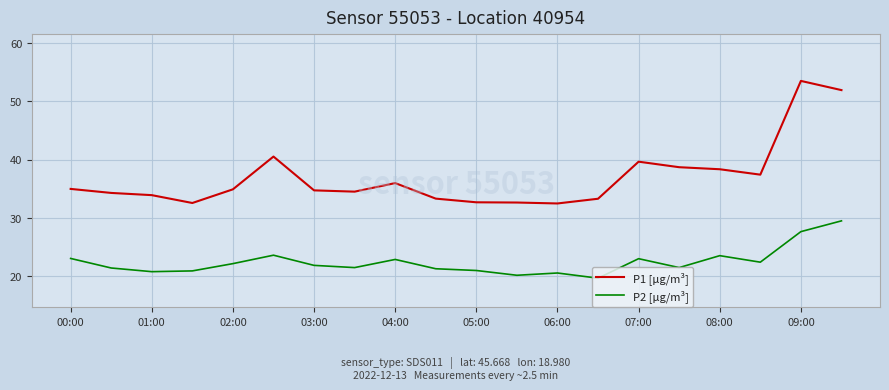

Does the chart have visible grid lines?

Yes